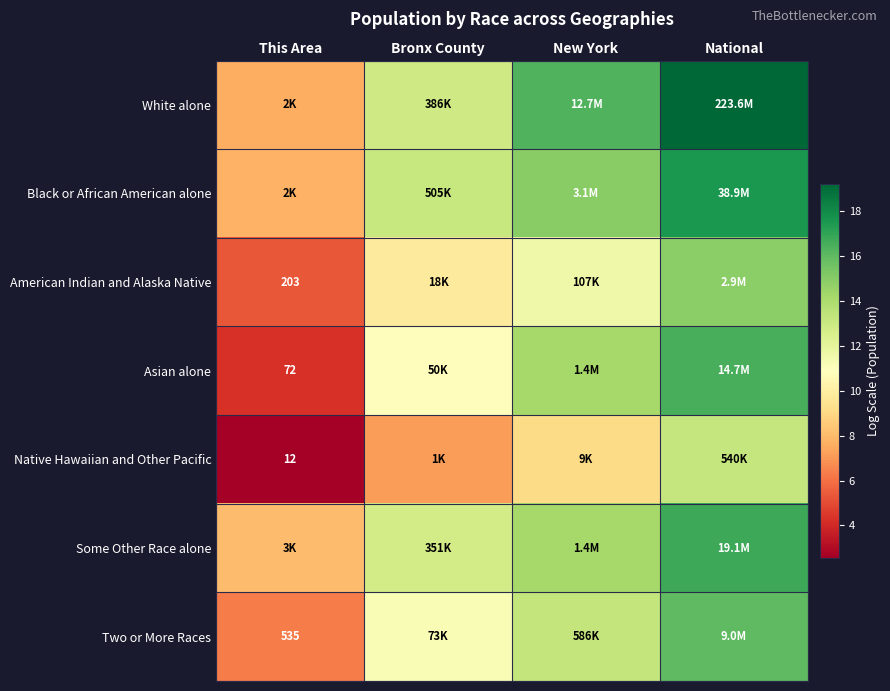

What is the sum of the Some Other Race alone values at This Area and National?

24.8